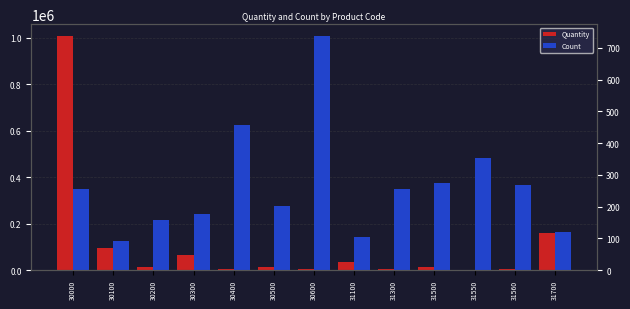

The value of Quantity at 31100 is 47836. True or false?

False